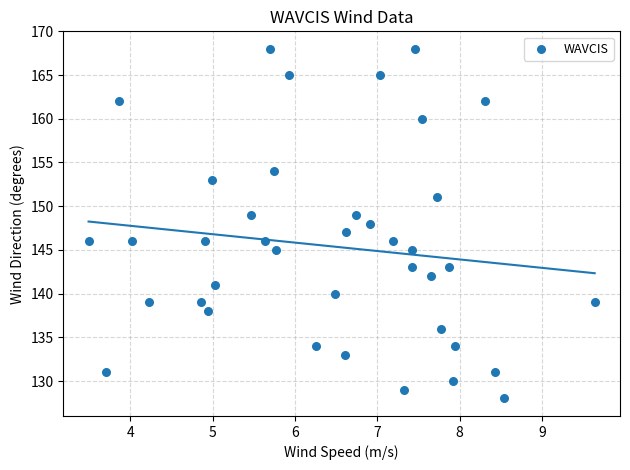

What is the range of Y values (max minus min)?

40